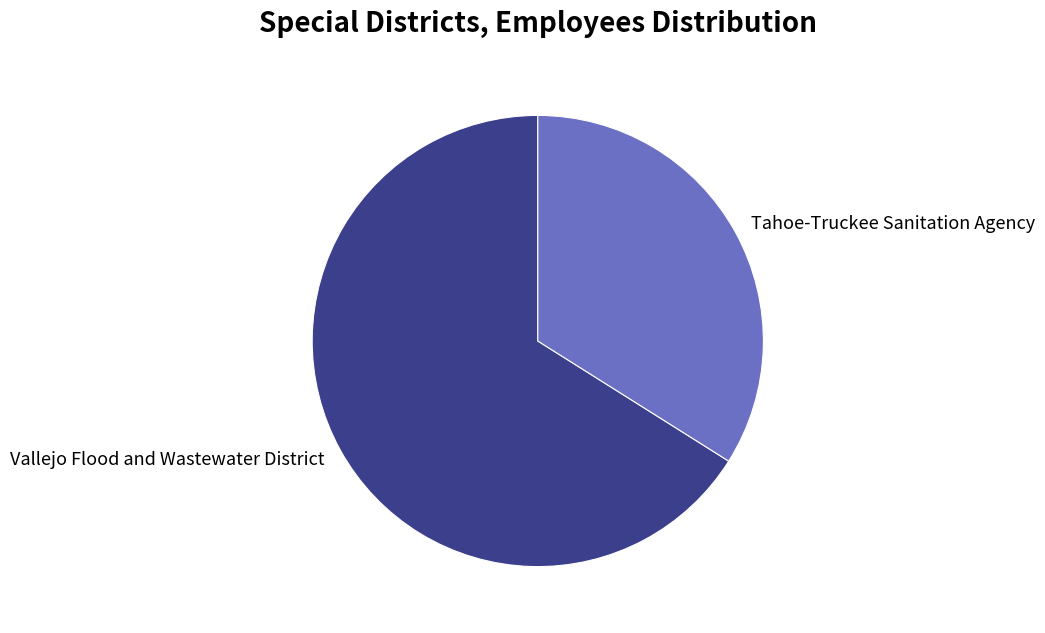

Do Tahoe-Truckee Sanitation Agency and Vallejo Flood and Wastewater District together represent more than half of the pie?

Yes